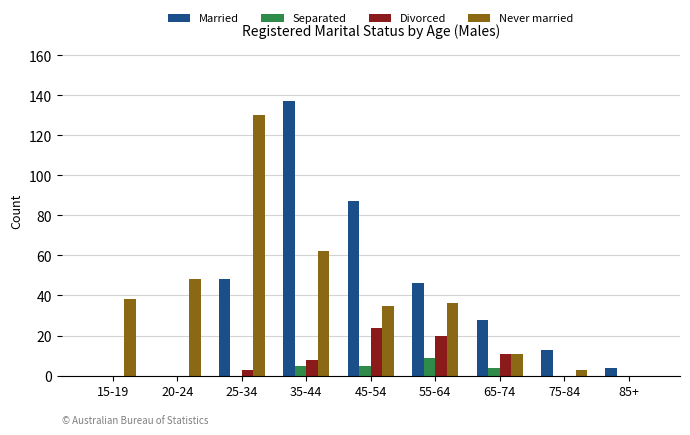

Where is Never married nearest to the value 65?

35-44